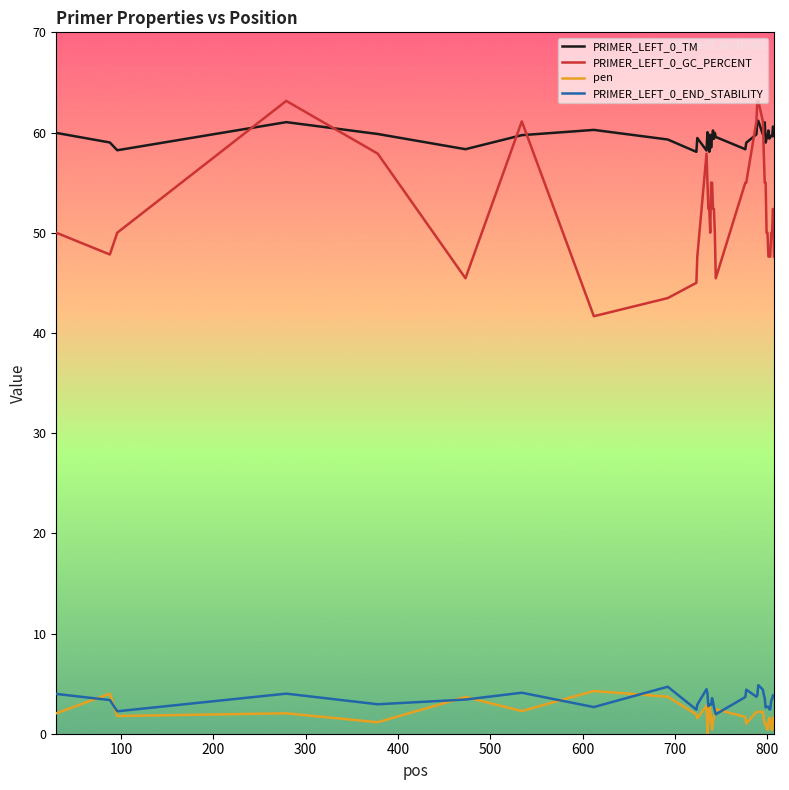

What is the greatest value displayed?

63.2